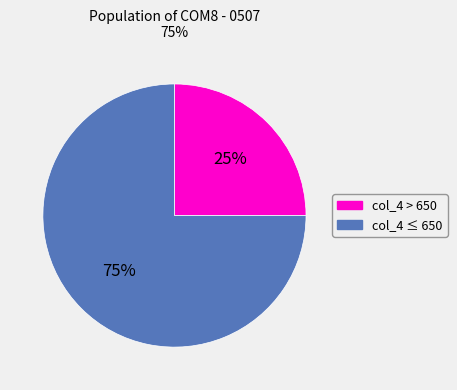

Is there a majority slice in this chart?

Yes